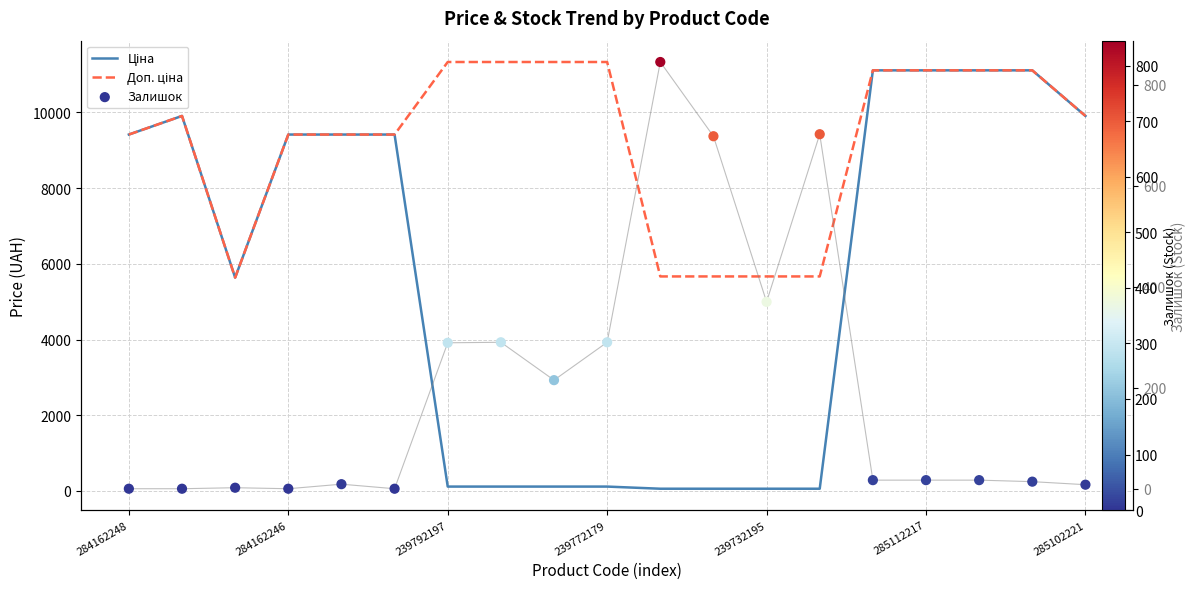

Which series has the largest total across all categories?

Доп. ціна